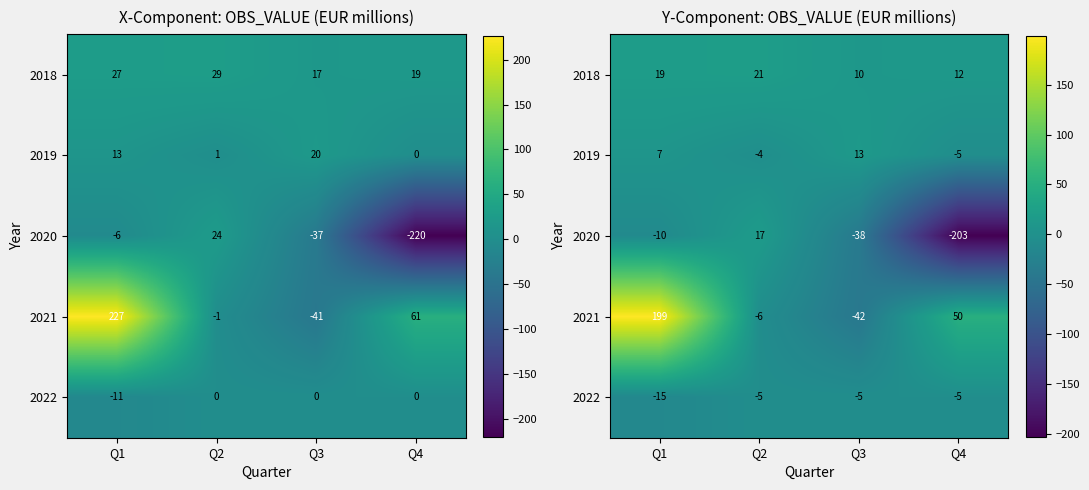

Rank the series by their maximum value, from lowest to highest.

2022, 2019, 2020, 2018, 2021